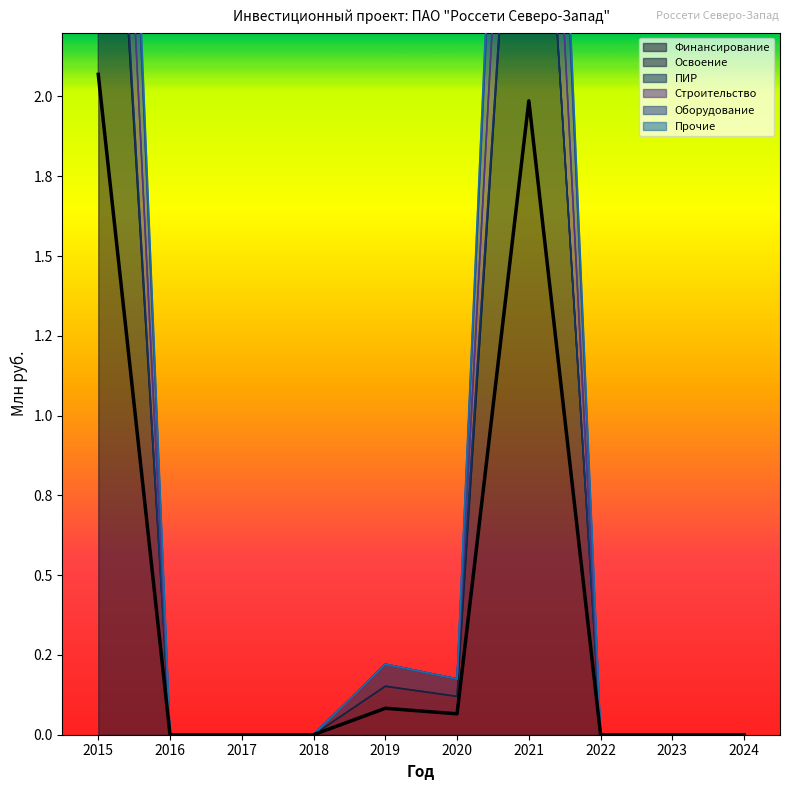

How many interior local peaks does the Оборудование series have?

2